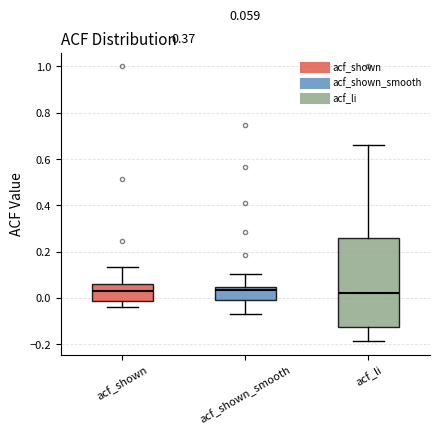

Which box is the tallest, from its lower edge to its upper edge?

acf_li